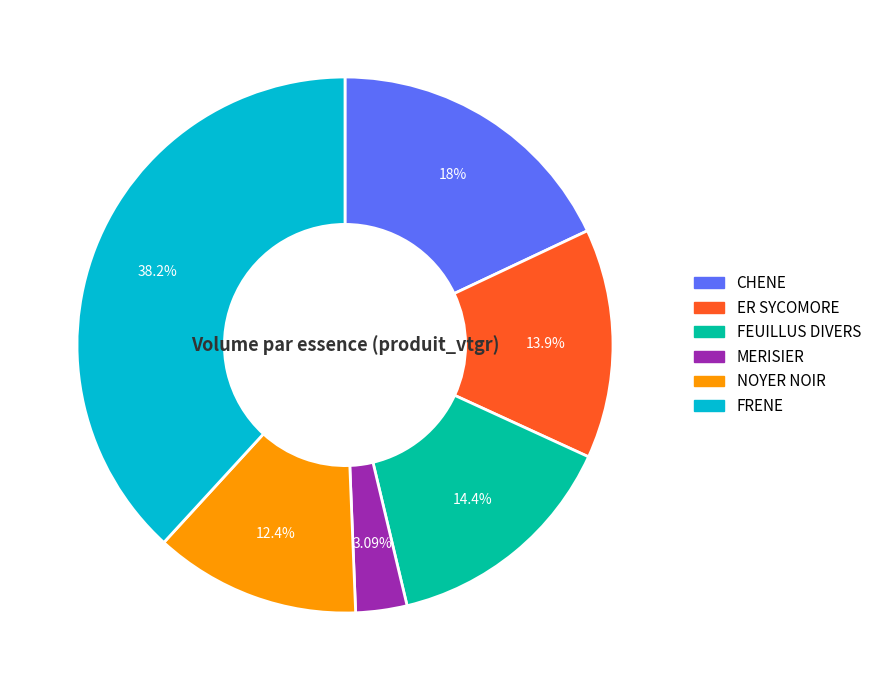

Which has a higher value, NOYER NOIR or MERISIER?

NOYER NOIR